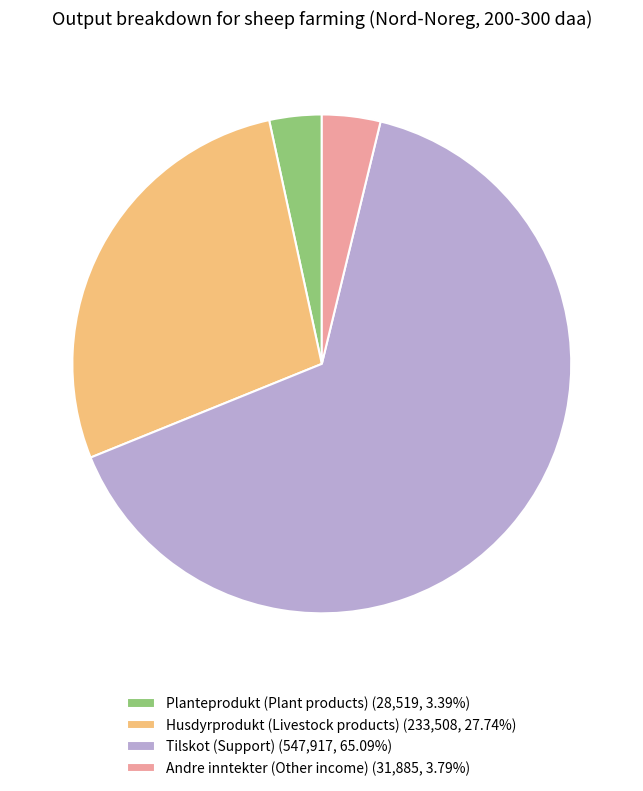

What is the ratio of the value at Husdyrprodukt (Livestock products) (233,508, 27.74%) to the value at Andre inntekter (Other income) (31,885, 3.79%)?

7.3